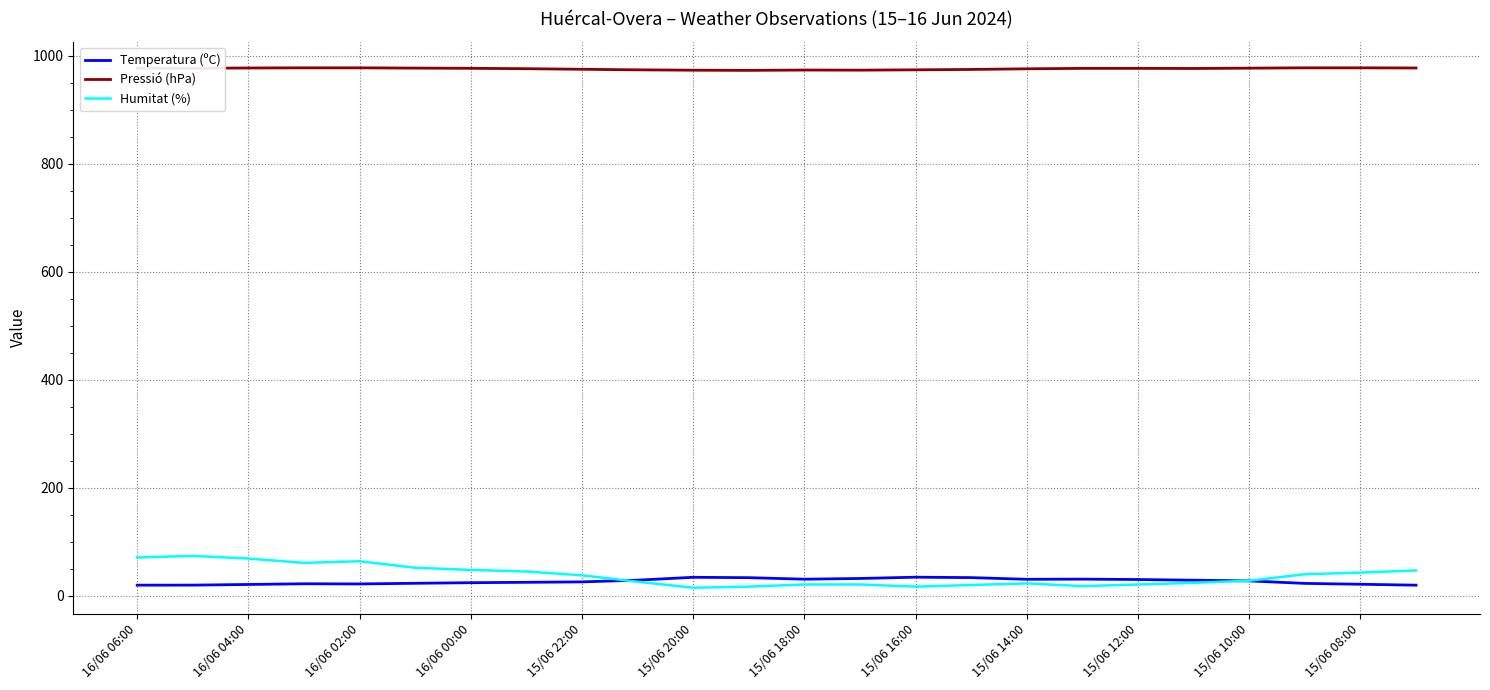

What is the sum of all Temperatura (ºC) values?

643.4